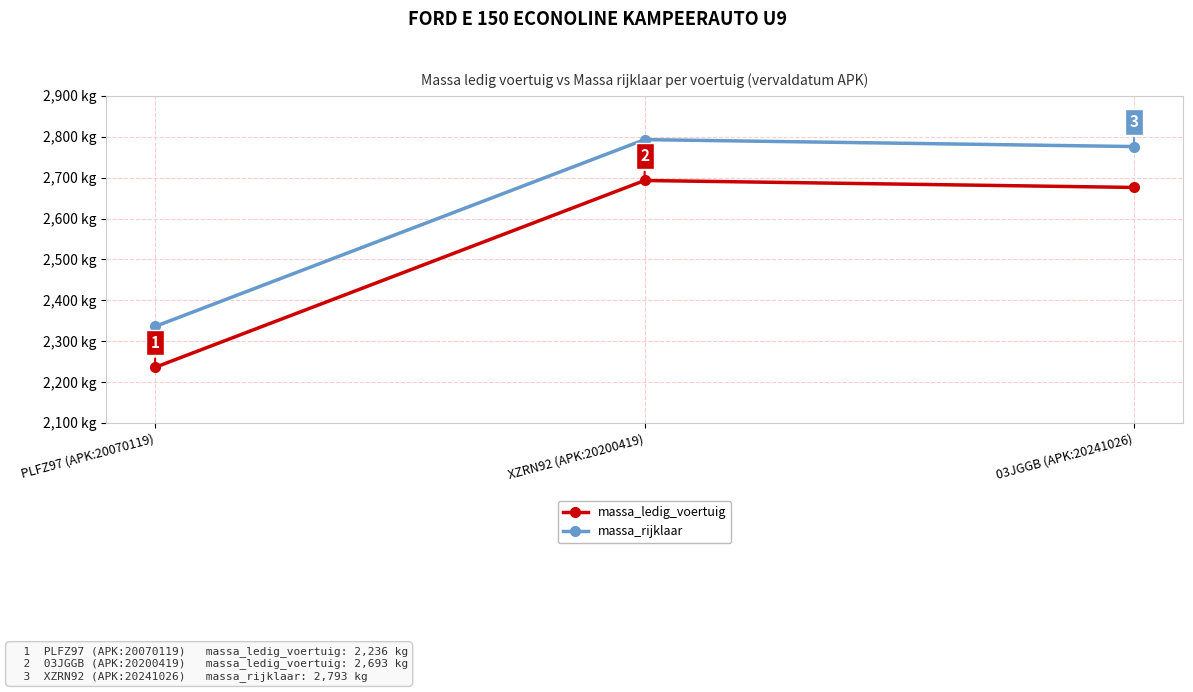

What is the label of the 2nd point from the right?

XZRN92 (APK:20200419)